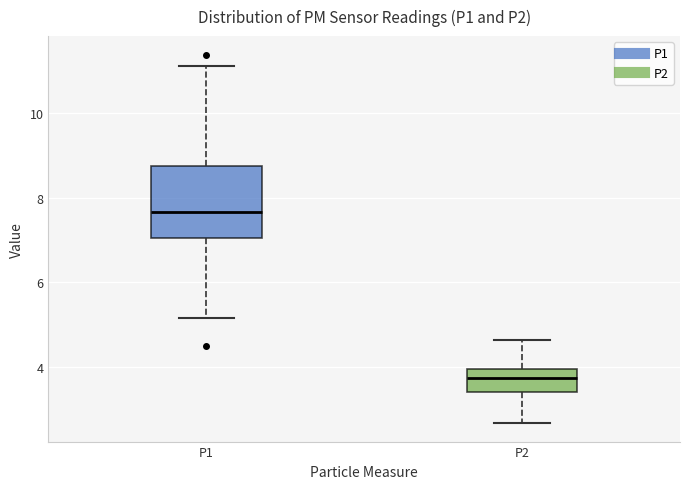

Reading left to right, read every box against the y-axis: the position of its median line, the range the box covers, and the ends of its whiskers. The values are not printed on the chart, so give them approximately, as read against the axis.

P1: median 7.6, box 7.0 to 8.8, whiskers 5.2 to 11.2
P2: median 3.8, box 3.4 to 4.0, whiskers 2.6 to 4.6